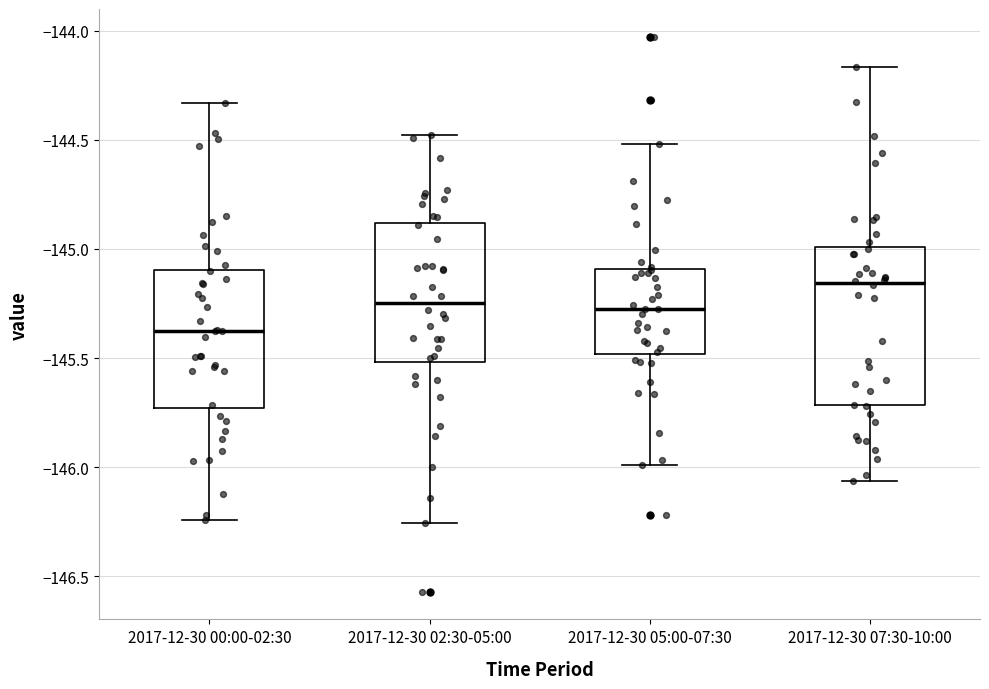

Where does the upper whisker of the box for 2017-12-30 05:00-07:30 end on the y-axis? The values are not printed on the chart, so give them approximately, as read against the axis.

-144.50